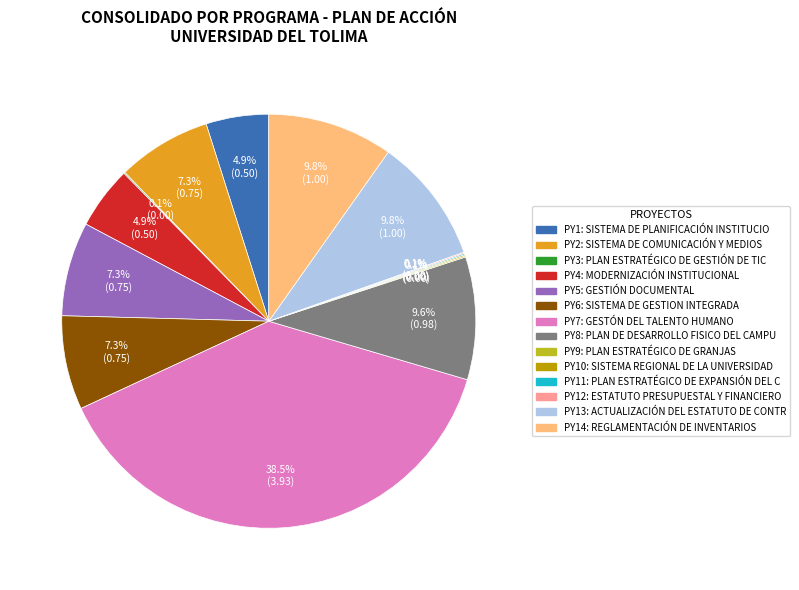

Does any single category account for the majority?

No